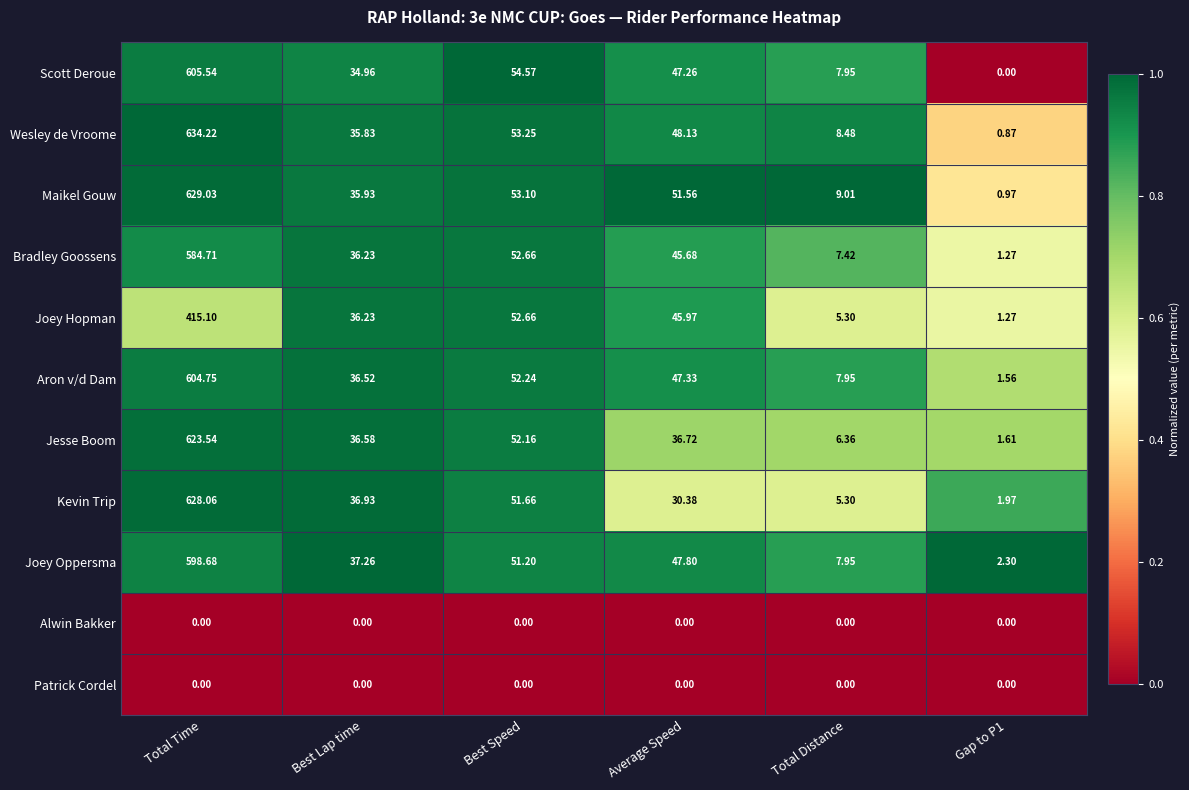

At which category does the chart reach its peak across all series?

Total Time